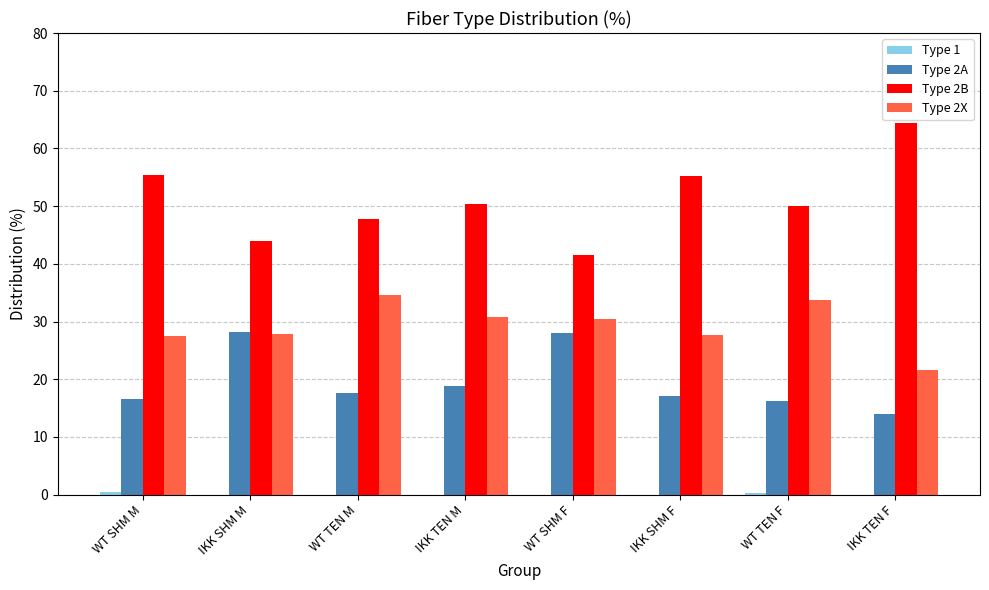

What is the sum of the Type 2A values at WT TEN M and IKK TEN F?

31.6